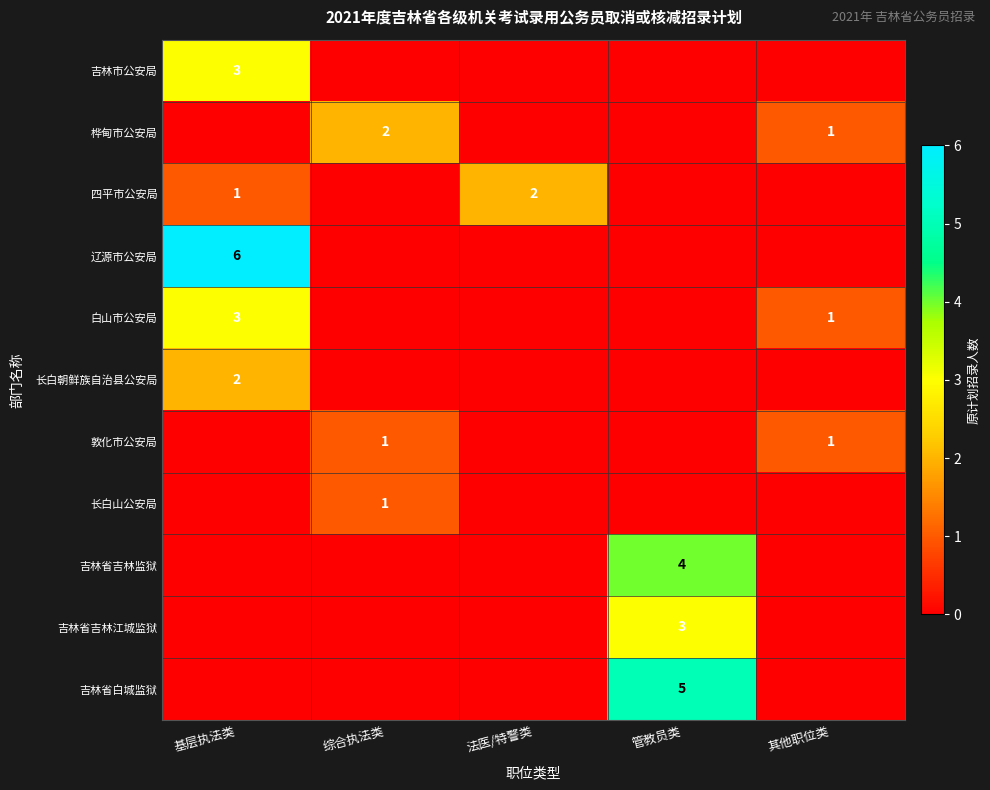

At which category is the sum across all series the highest?

基层执法类